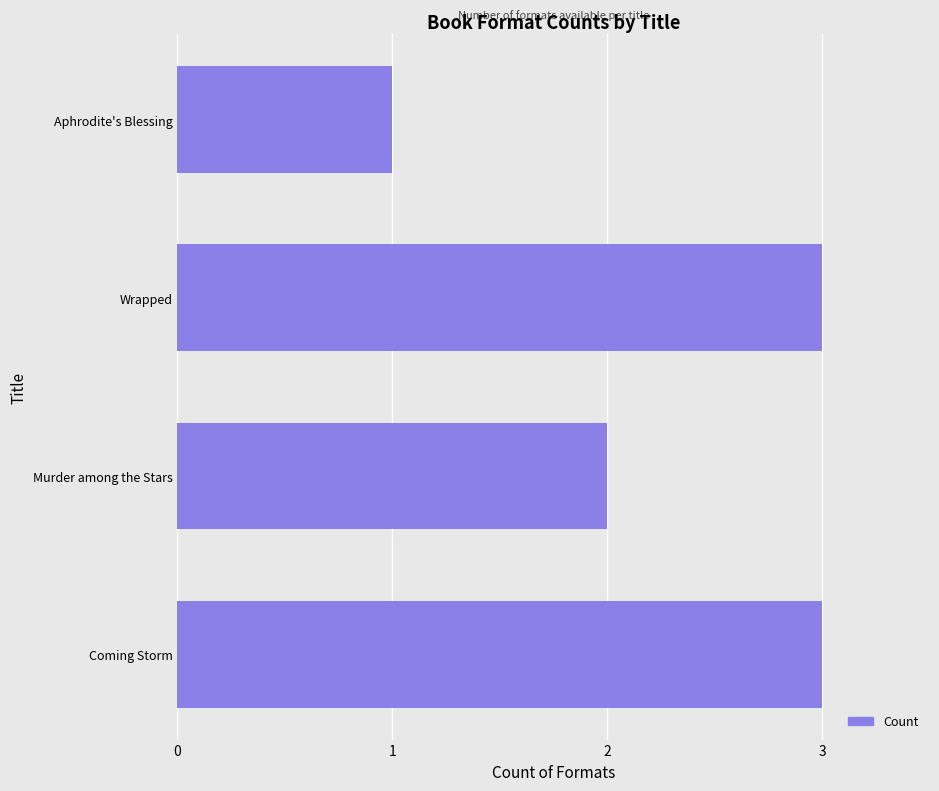

Are the bars horizontal?

Yes